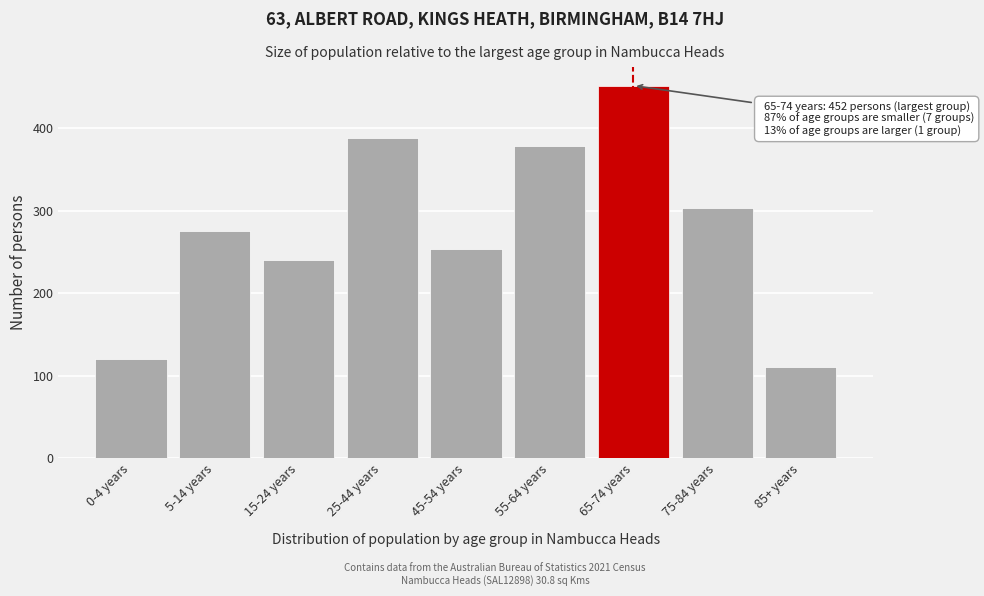

Reading left to right, list all the values displayed in this chart.

120	276	240	389	254	379	452	304	111